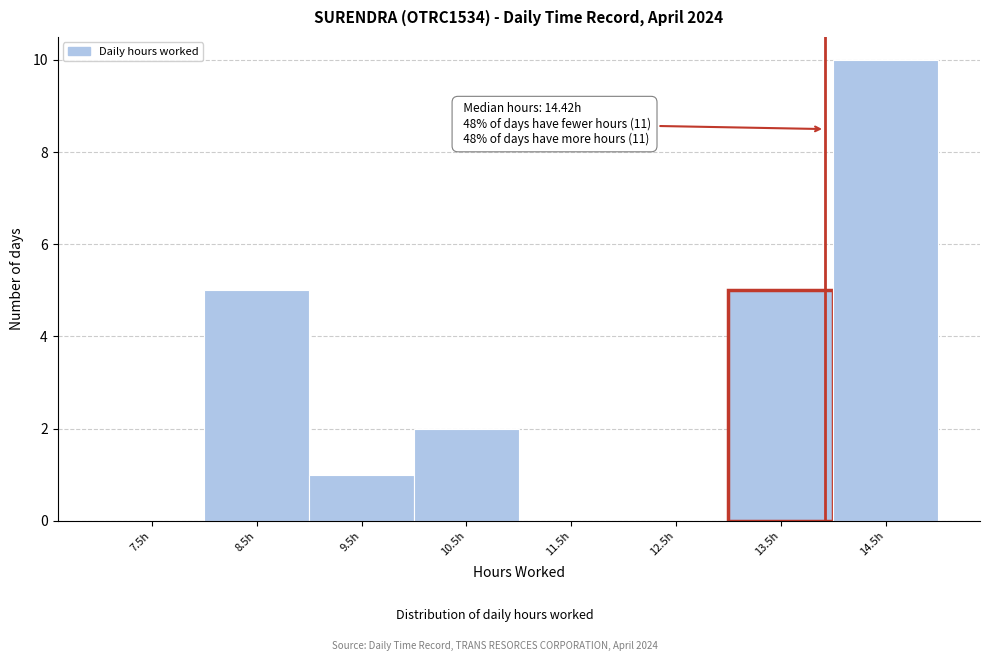

Reading left to right, list all the values displayed in this chart.

7.5h=0	8.5h=5	9.5h=1	10.5h=2	11.5h=0	12.5h=0	13.5h=5	14.5h=10